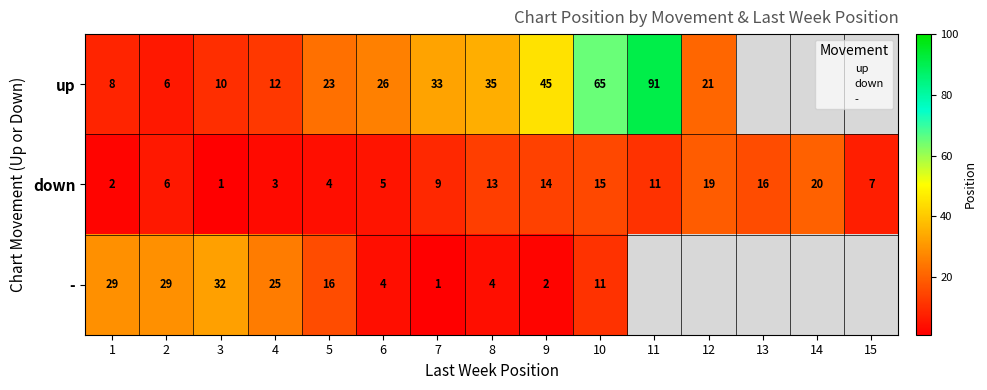

List the series in order of their overall mean, lowest first.

up, down, -